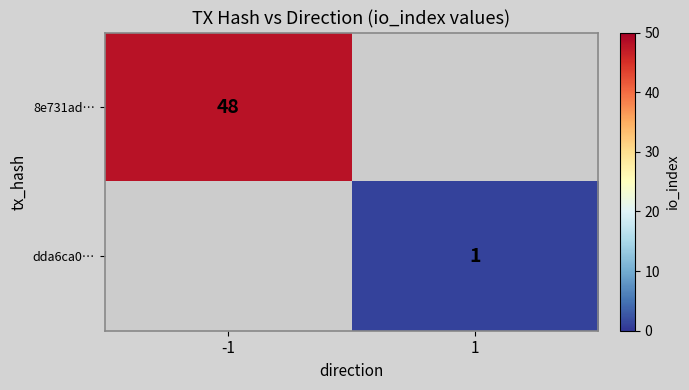

True or false: 8e731ad… has a value of 48 at -1.

True